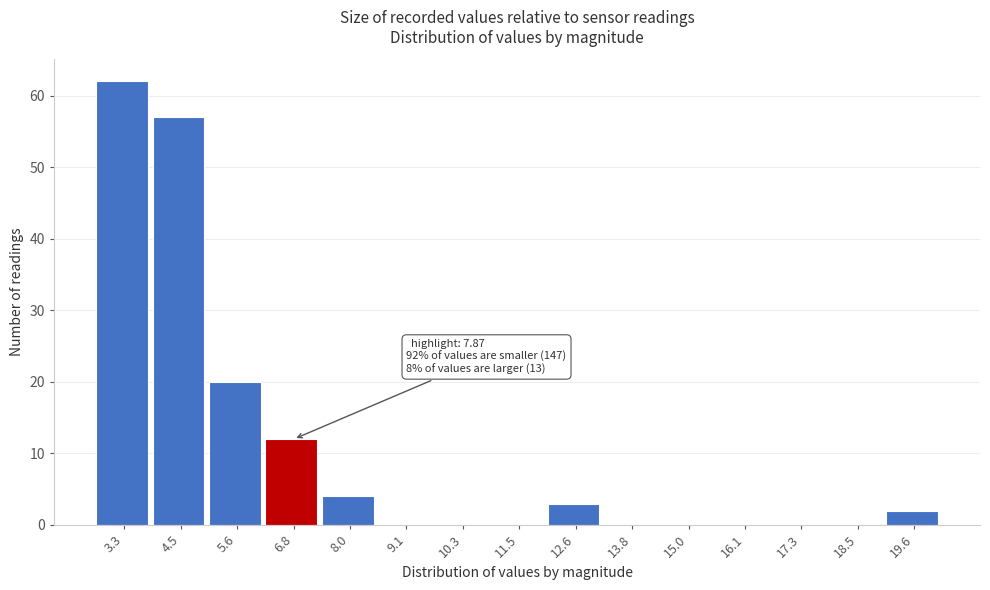

Reading left to right, extract all data points from this chart.

3.3=62	4.5=57	5.6=20	6.8=12	8.0=4	9.1=0	10.3=0	11.5=0	12.6=3	13.8=0	15.0=0	16.1=0	17.3=0	18.5=0	19.6=2